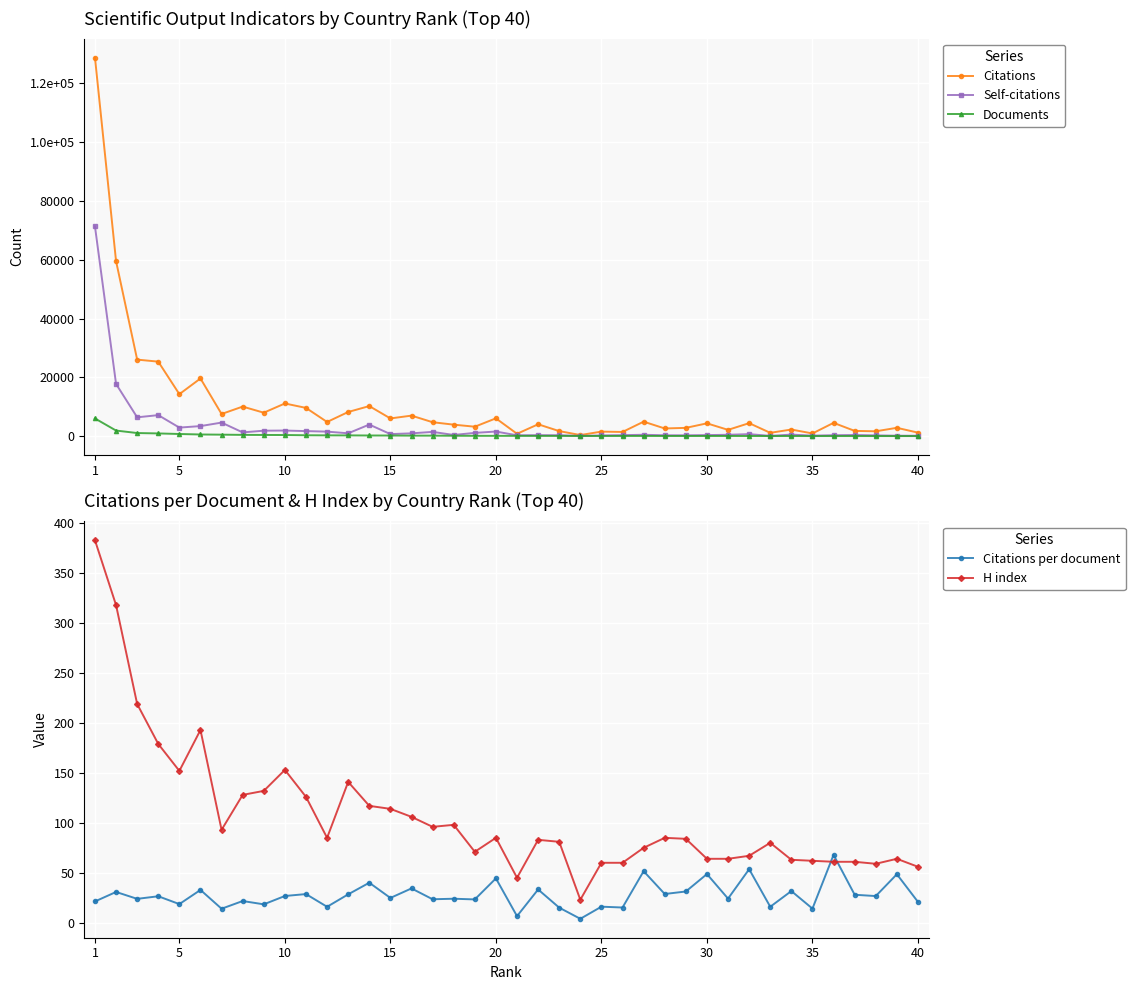

After their last crossing, which series has the higher values: H index or Citations per document?

H index